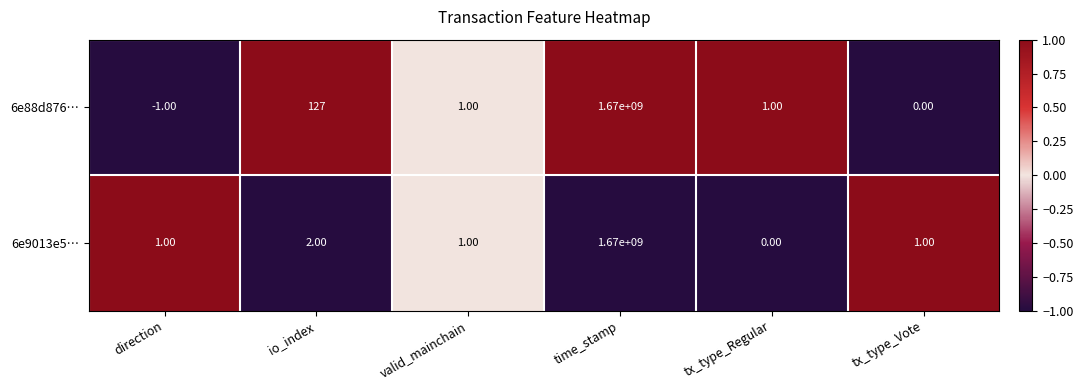

At which category is the sum across all series the highest?

time_stamp